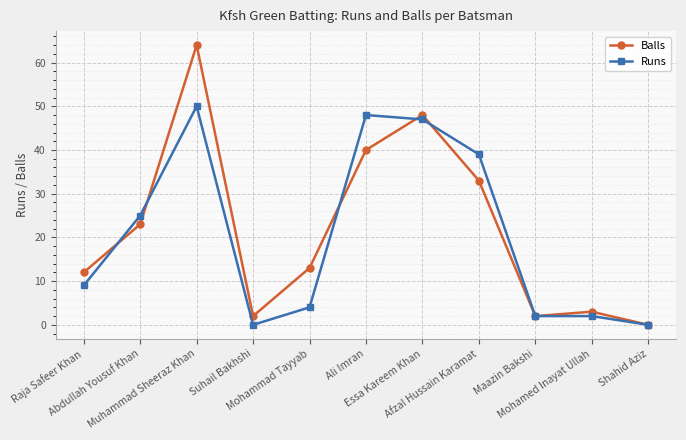

What are all the series names shown in the legend?

Balls, Runs